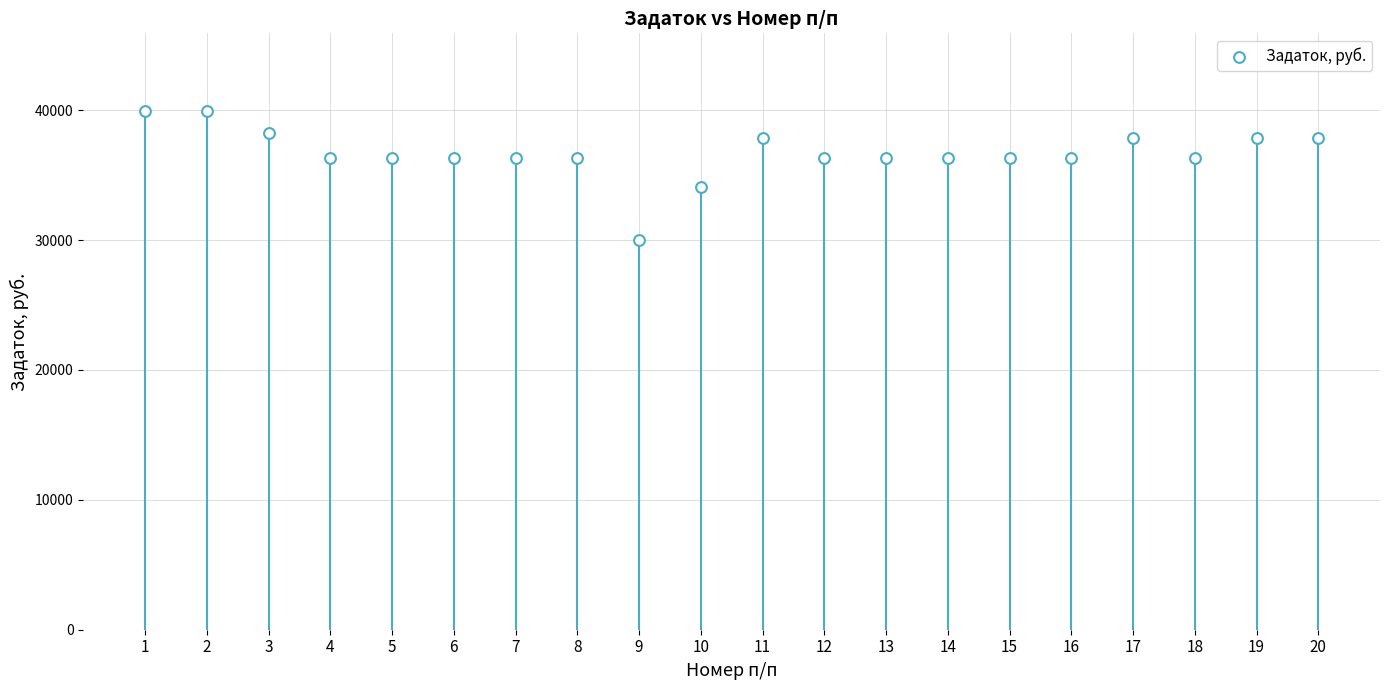

What is the range of Y values (max minus min)?

9900